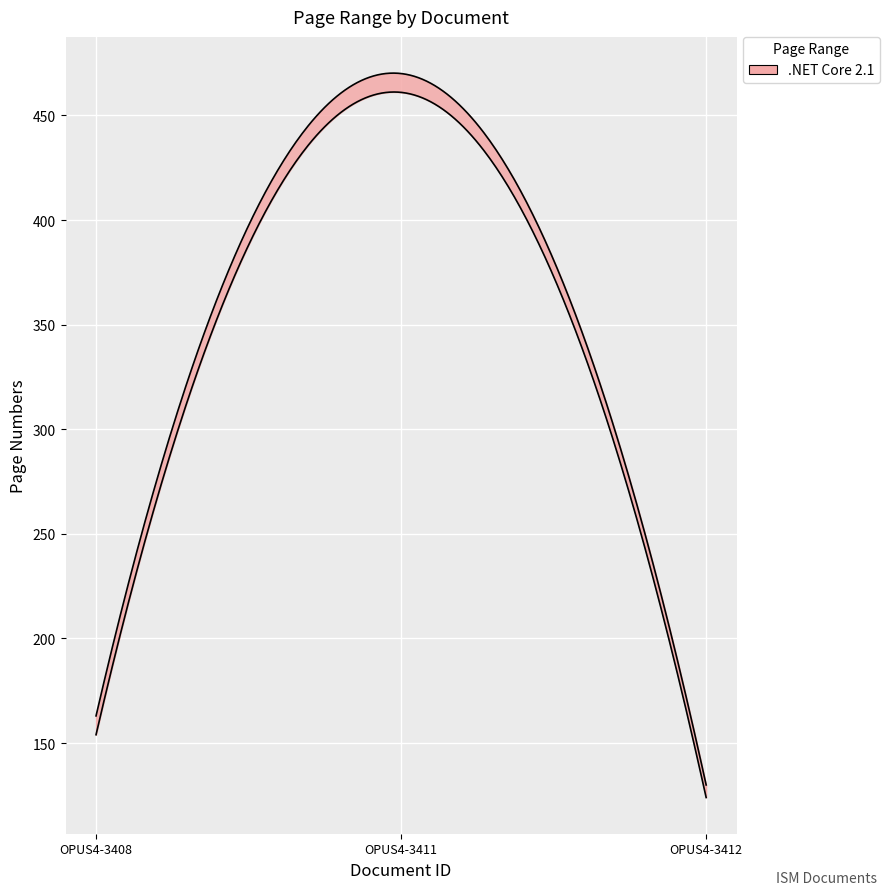

At how many categories does at least one series exceed 364?

1